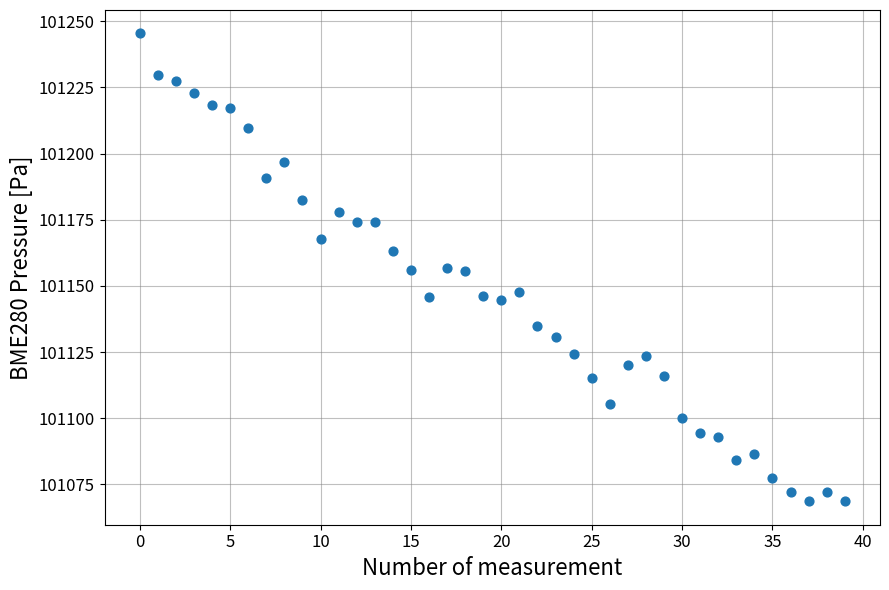

What is the range of Y values (max minus min)?

176.8